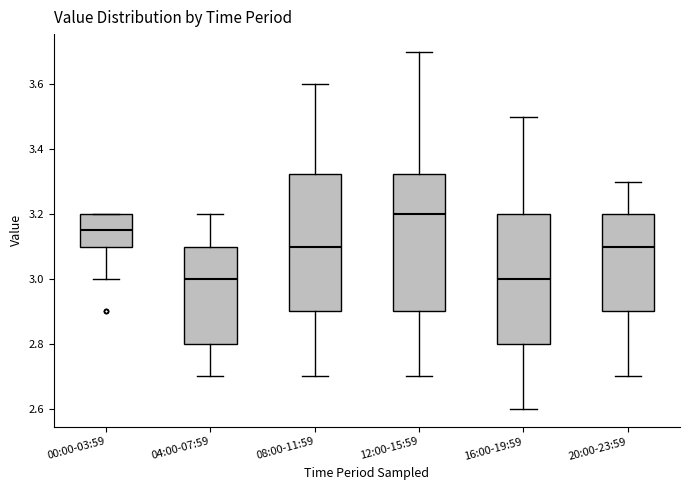

Reading left to right, transcribe this box plot: for each box, give where its median line is, the range the box spans, and where its two whiskers end, as read against the y-axis. The values are not printed on the chart, so give them approximately, as read against the axis.

00:00-03:59: median 3.16, box 3.10 to 3.20, whiskers 3.00 to 3.20
04:00-07:59: median 3.00, box 2.80 to 3.10, whiskers 2.70 to 3.20
08:00-11:59: median 3.10, box 2.90 to 3.32, whiskers 2.70 to 3.60
12:00-15:59: median 3.20, box 2.90 to 3.32, whiskers 2.70 to 3.70
16:00-19:59: median 3.00, box 2.80 to 3.20, whiskers 2.60 to 3.50
20:00-23:59: median 3.10, box 2.90 to 3.20, whiskers 2.70 to 3.30